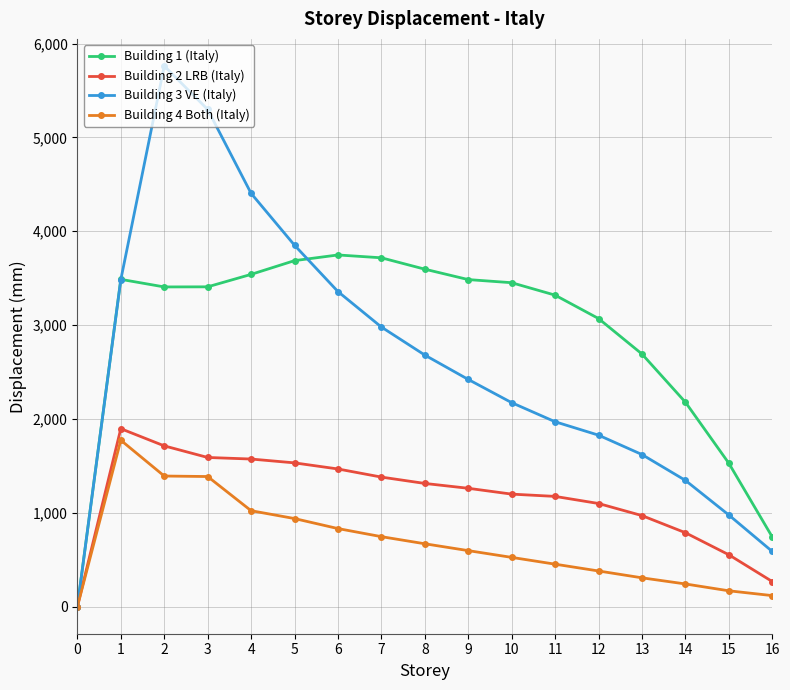

What is the value of the Building 2 LRB (Italy) point at the 8th from the left?

1380.7